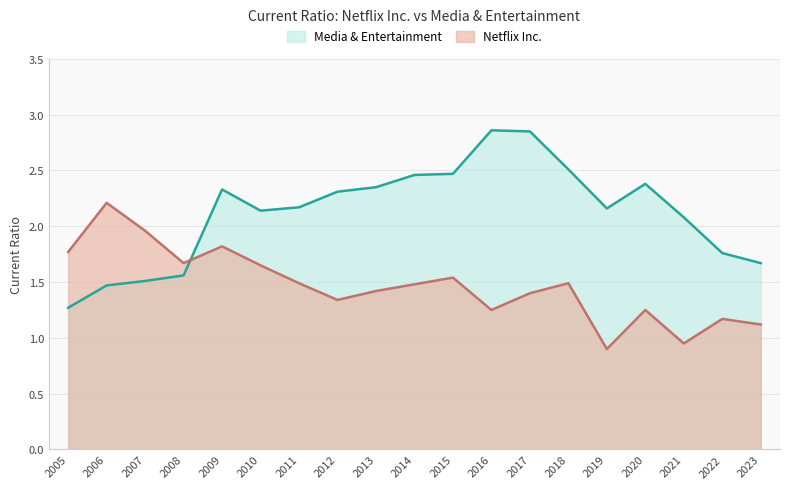

Reading right to left, what are all the values shown in this chart?

Media & Entertainment: 1.7	1.8	2.1	2.4	2.2	2.5	2.9	2.9	2.5	2.5	2.4	2.3	2.2	2.1	2.3	1.6	1.5	1.5	1.3
Netflix Inc.: 1.1	1.2	0.9	1.2	0.9	1.5	1.4	1.2	1.5	1.5	1.4	1.3	1.5	1.6	1.8	1.7	2.0	2.2	1.8